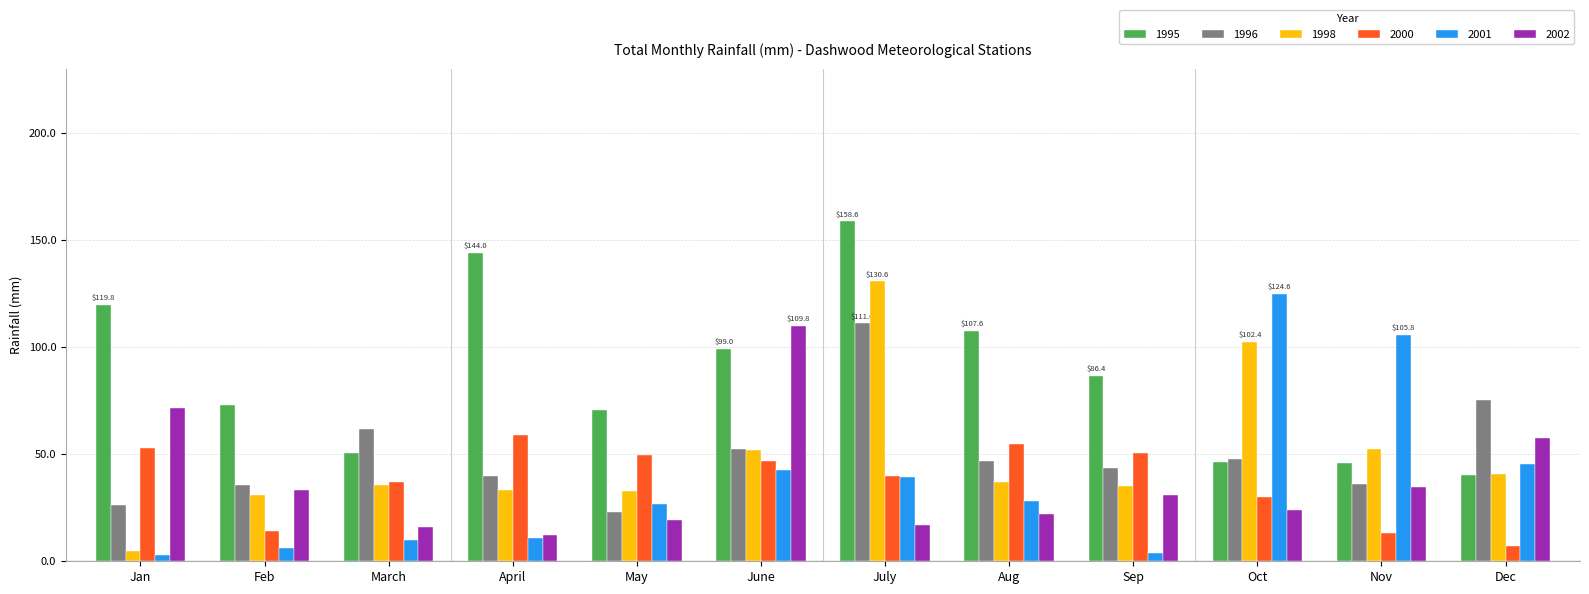

Is it true that 2001 equals 6.3 at Aug?

False